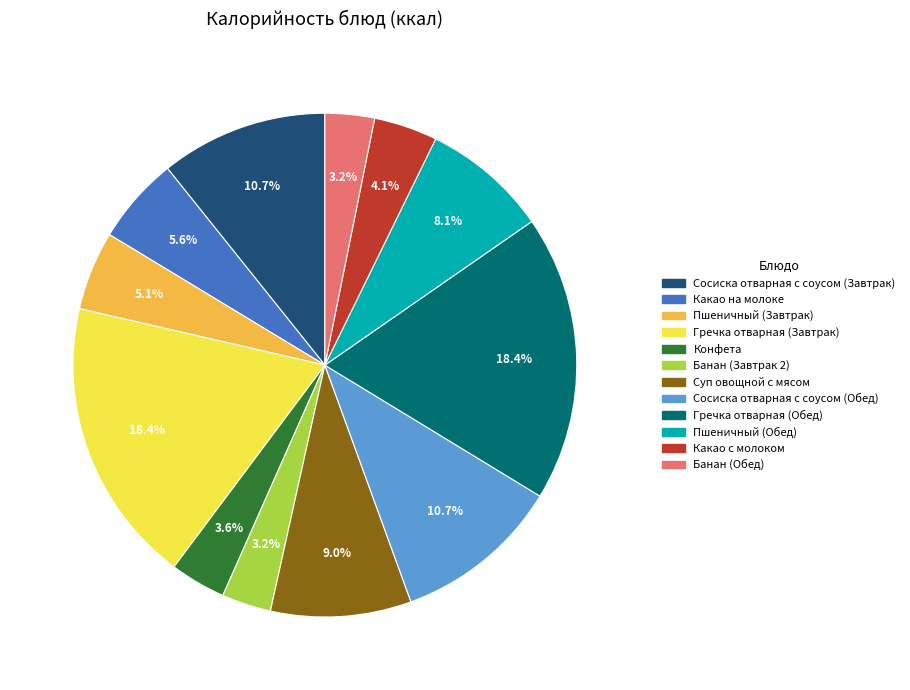

What percentage is NOT represented by Сосиска отварная с соусом (Завтрак)?

89.3%